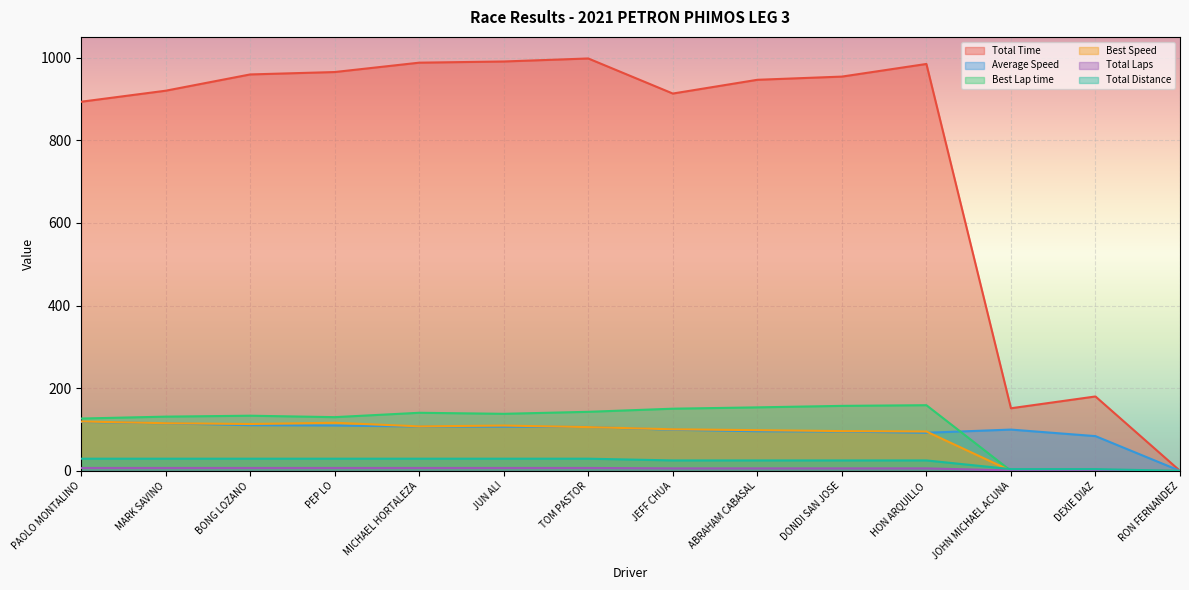

Reading left to right, transcribe all the data shown in this chart.

Total Time: PAOLO MONTALINO=893.1	MARK SAVINO=919.8	BONG LOZANO=959.1	PEP LO=965.0	MICHAEL HORTALEZA=987.6	JUN ALI=990.5	TOM PASTOR=997.8	JEFF CHUA=912.9	ABRAHAM CABASAL=946.2	DONDI SAN JOSE=953.9	HON ARQUILLO=984.5	JOHN MICHAEL ACUNA=151.4	DEXIE DIAZ=180.0	RON FERNANDEZ=0.0
Average Speed: PAOLO MONTALINO=118.5	MARK SAVINO=115.1	BONG LOZANO=110.3	PEP LO=109.7	MICHAEL HORTALEZA=107.2	JUN ALI=106.9	TOM PASTOR=106.1	JEFF CHUA=99.4	ABRAHAM CABASAL=95.9	DONDI SAN JOSE=95.1	HON ARQUILLO=92.1	JOHN MICHAEL ACUNA=99.9	DEXIE DIAZ=84.0	RON FERNANDEZ=0.0
Best Lap time: PAOLO MONTALINO=126.6	MARK SAVINO=131.2	BONG LOZANO=133.4	PEP LO=129.9	MICHAEL HORTALEZA=140.5	JUN ALI=138.0	TOM PASTOR=142.8	JEFF CHUA=150.4	ABRAHAM CABASAL=153.6	DONDI SAN JOSE=157.2	HON ARQUILLO=158.8	JOHN MICHAEL ACUNA=0.0	DEXIE DIAZ=0.0	RON FERNANDEZ=0.0
Best Speed: PAOLO MONTALINO=119.5	MARK SAVINO=115.3	BONG LOZANO=113.3	PEP LO=116.4	MICHAEL HORTALEZA=107.6	JUN ALI=109.6	TOM PASTOR=105.9	JEFF CHUA=100.5	ABRAHAM CABASAL=98.4	DONDI SAN JOSE=96.2	HON ARQUILLO=95.2	JOHN MICHAEL ACUNA=0.0	DEXIE DIAZ=0.0	RON FERNANDEZ=0.0
Total Laps: PAOLO MONTALINO=7.0	MARK SAVINO=7.0	BONG LOZANO=7.0	PEP LO=7.0	MICHAEL HORTALEZA=7.0	JUN ALI=7.0	TOM PASTOR=7.0	JEFF CHUA=6.0	ABRAHAM CABASAL=6.0	DONDI SAN JOSE=6.0	HON ARQUILLO=6.0	JOHN MICHAEL ACUNA=1.0	DEXIE DIAZ=1.0	RON FERNANDEZ=0.0
Total Distance: PAOLO MONTALINO=29.4	MARK SAVINO=29.4	BONG LOZANO=29.4	PEP LO=29.4	MICHAEL HORTALEZA=29.4	JUN ALI=29.4	TOM PASTOR=29.4	JEFF CHUA=25.2	ABRAHAM CABASAL=25.2	DONDI SAN JOSE=25.2	HON ARQUILLO=25.2	JOHN MICHAEL ACUNA=4.2	DEXIE DIAZ=4.2	RON FERNANDEZ=0.0